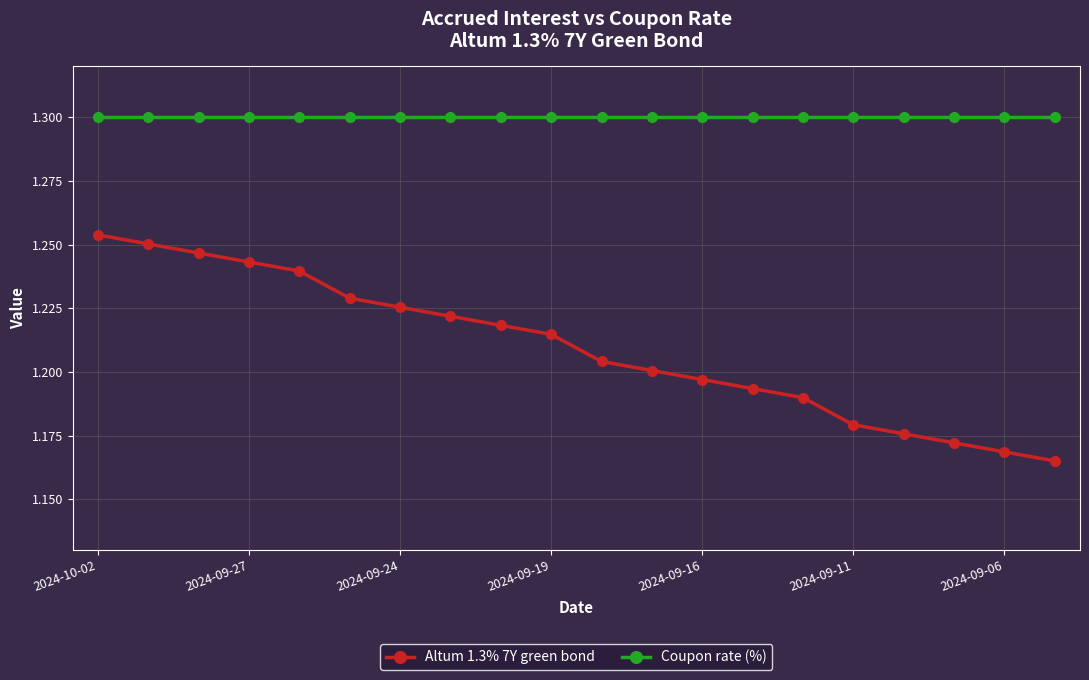

What is the sum of all Coupon rate (%) values?

26.0